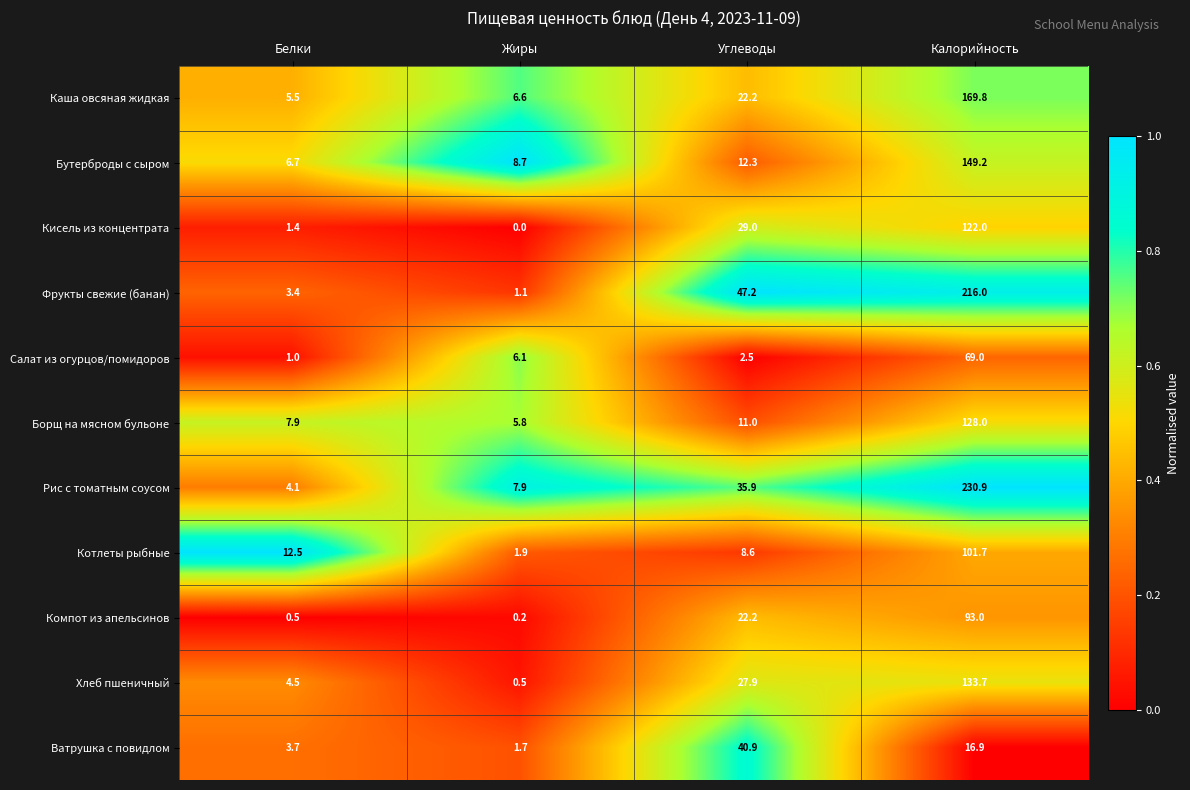

What is the greatest value displayed?

230.9